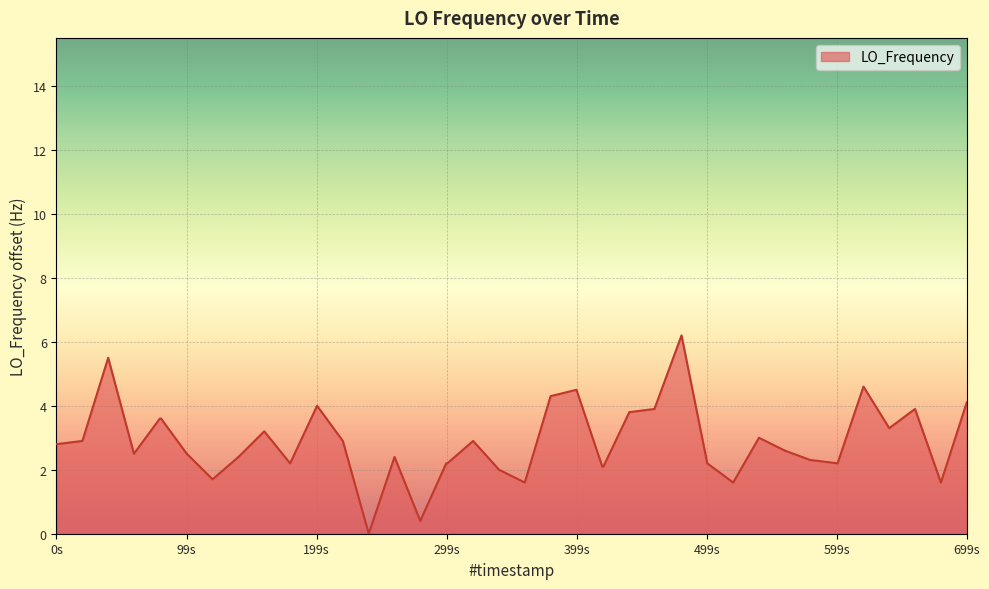

What is the difference between the maximum and minimum values?

6.2